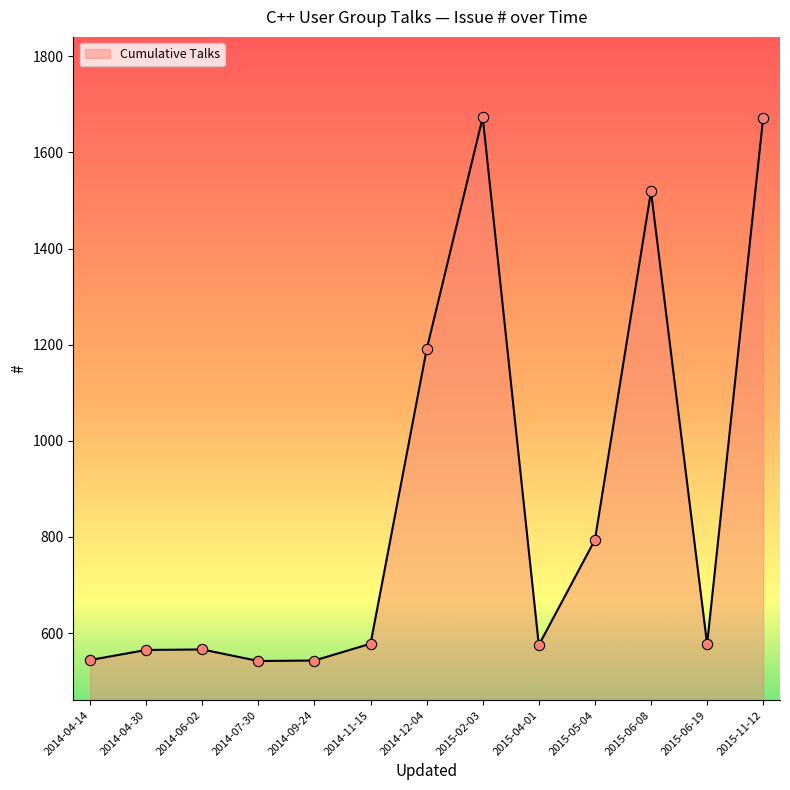

What is the change in value from 2015-02-03 to 2015-05-04?

-879